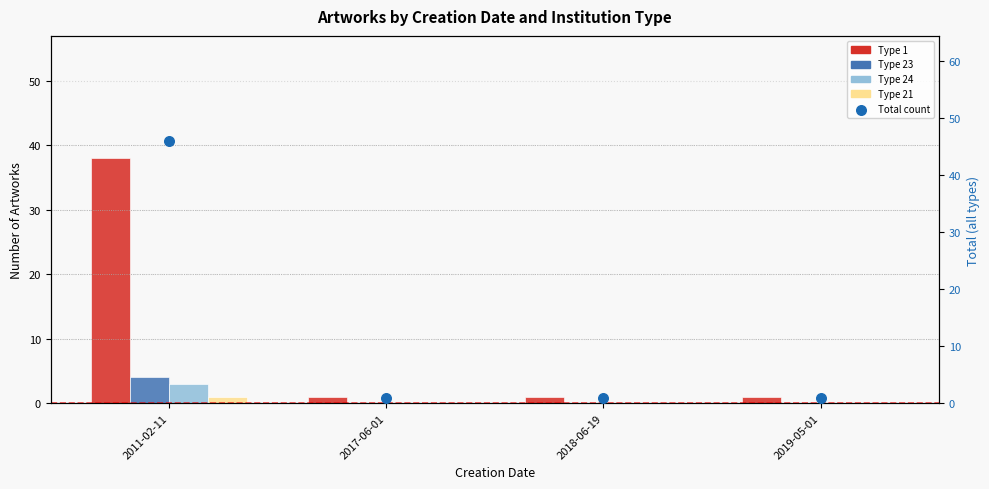

Which series contains the highest Y value?

Total count